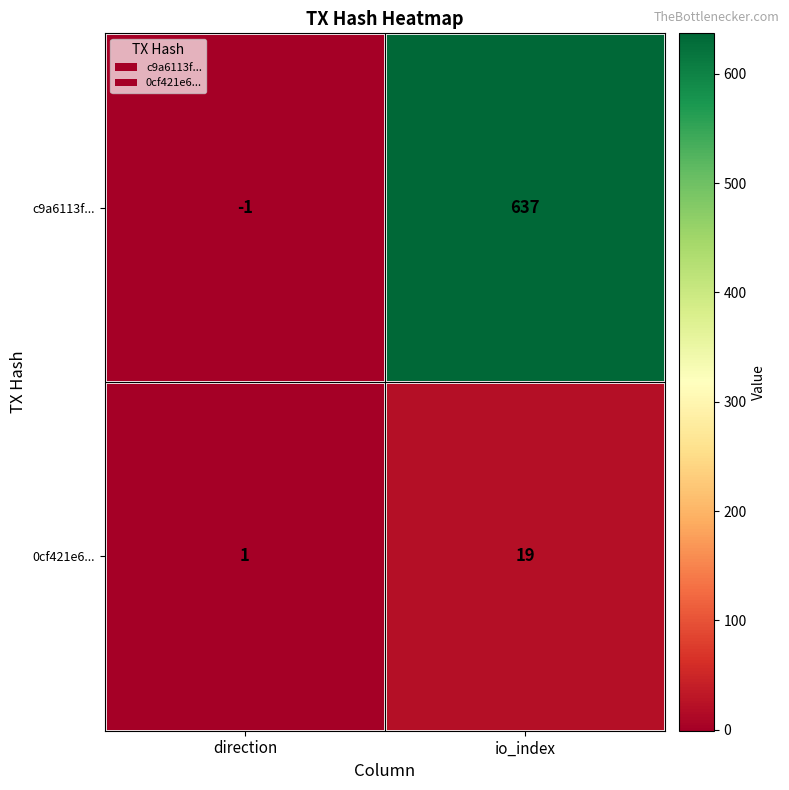

What is the highest value of the 0cf421e6... series?

19